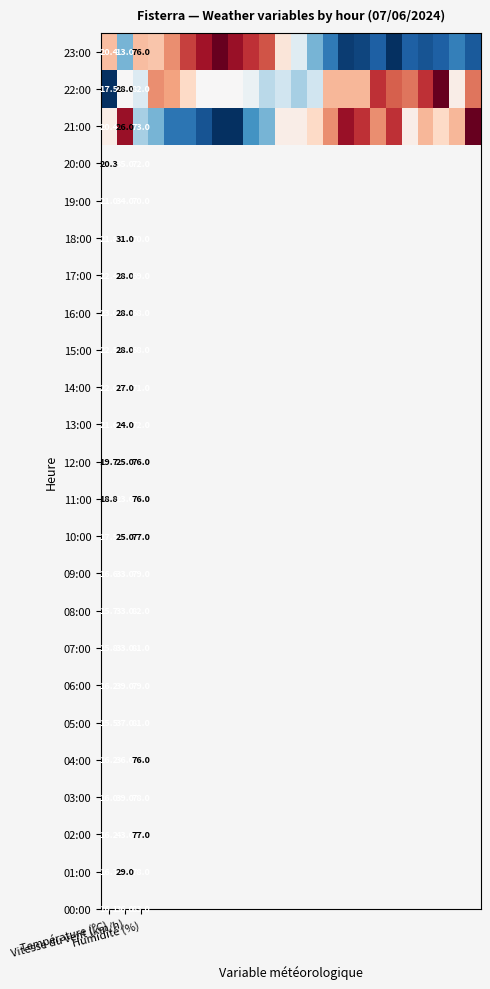

At Vitesse du vent (km/h), list the series in order from smallest to largest.

23:00, 21:00, 22:00